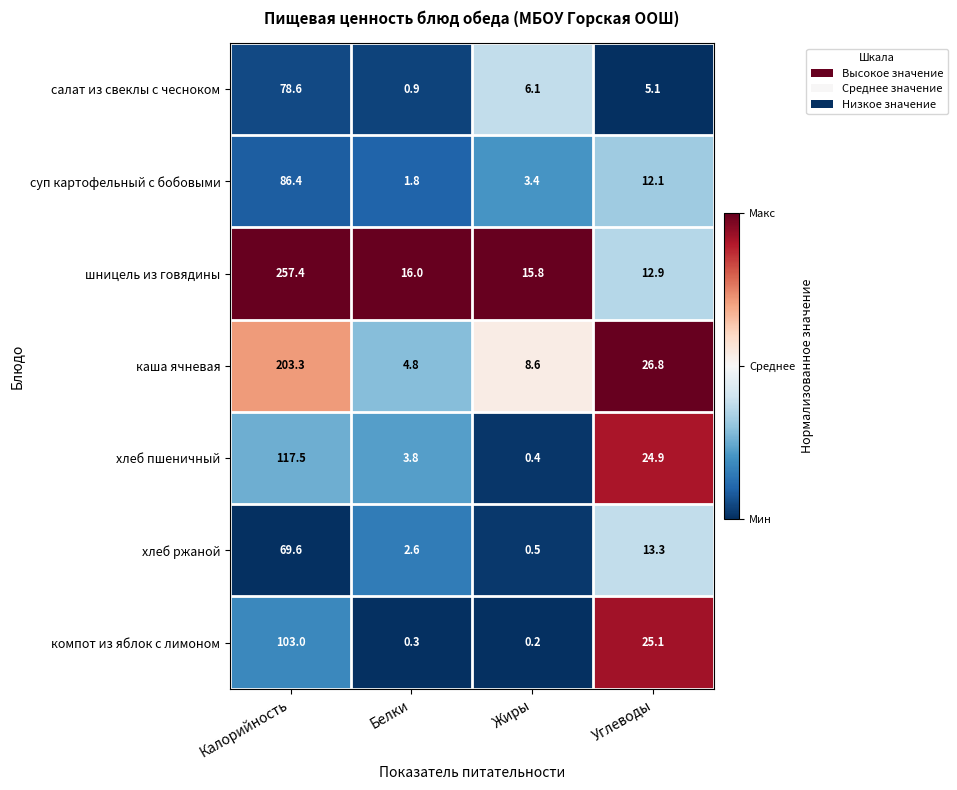

How many distinct data groups are displayed?

7